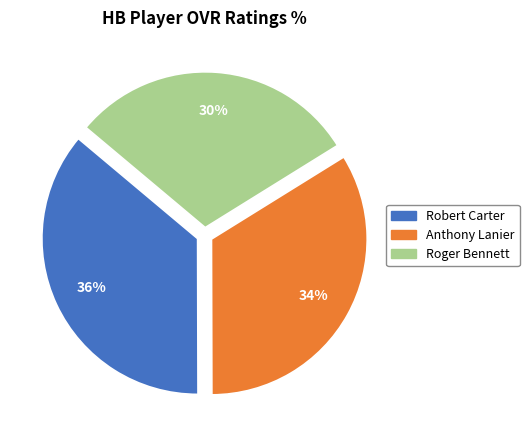

To the nearest percent, what is the difference between the largest and smallest slice percentages?

6%